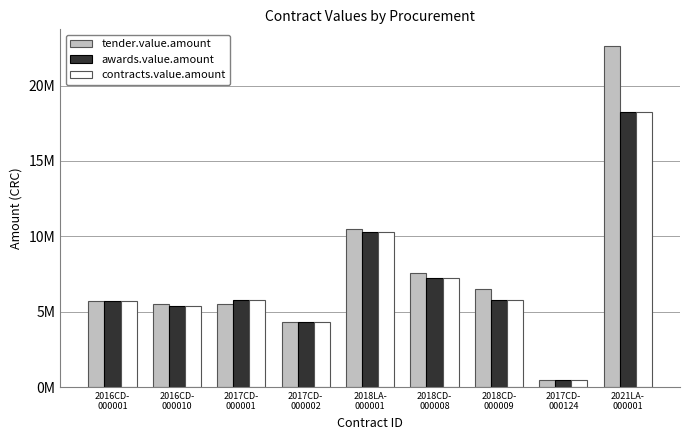

At which label does awards.value.amount reach its minimum?

2017CD-
000124